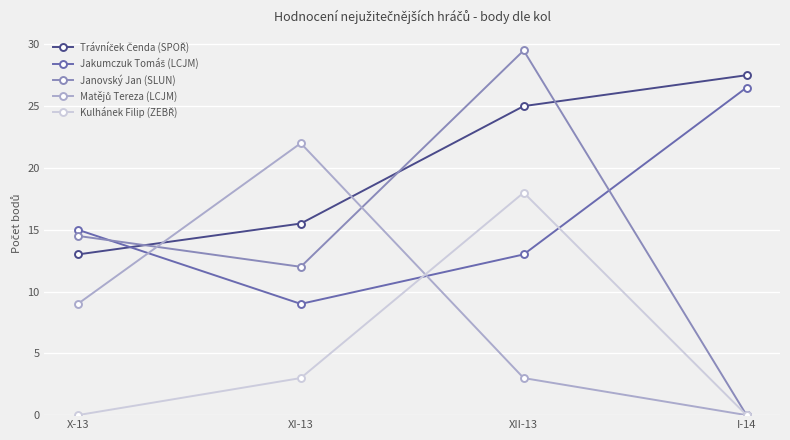

What is the value of the Janovský Jan (SLUN) point at the 3rd from the left?

29.5